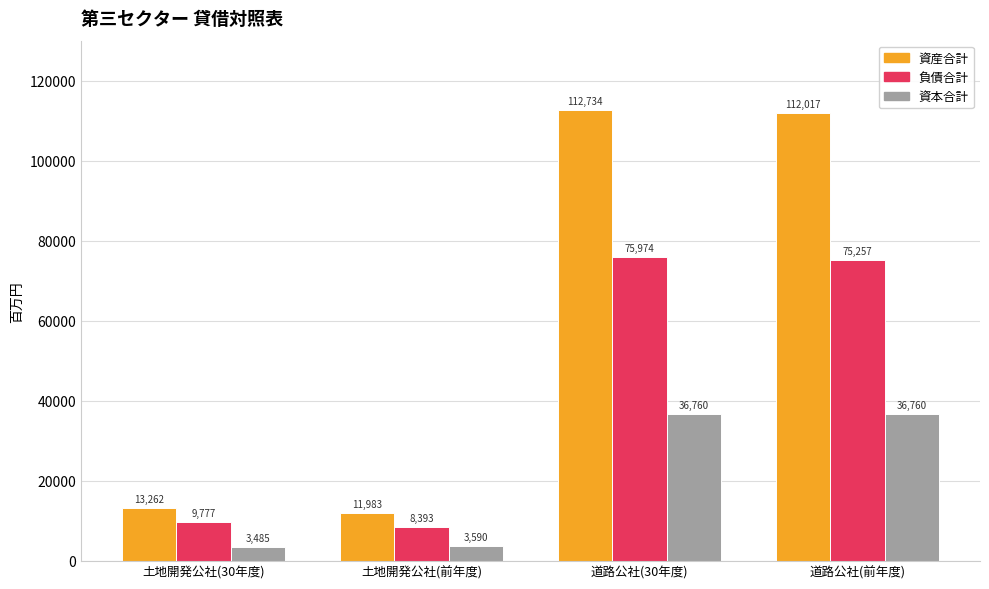

Rank the series by their maximum value, from highest to lowest.

資産合計, 負債合計, 資本合計